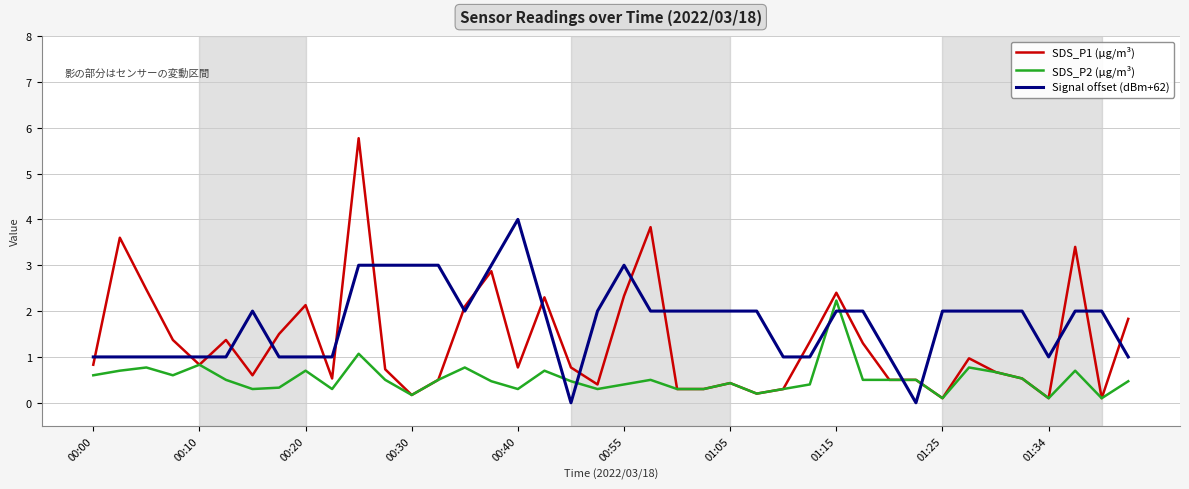

Which series has the widest spread of values?

SDS_P1 (µg/m³)